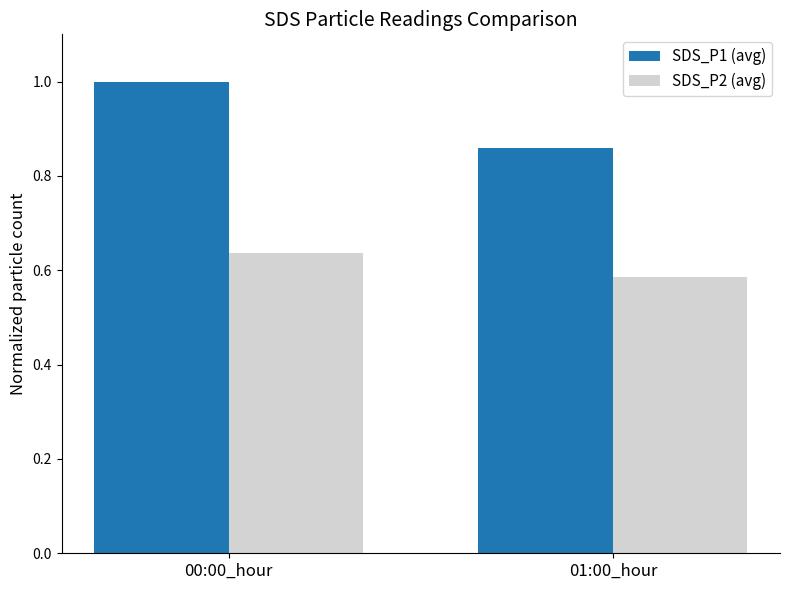

Which series has the largest total across all categories?

SDS_P1 (avg)